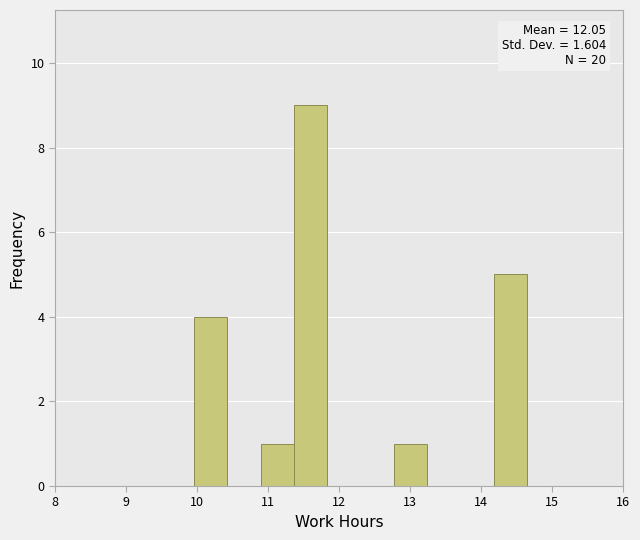

Over which range of the x-axis is the bar tallest?

11.4 to 11.8